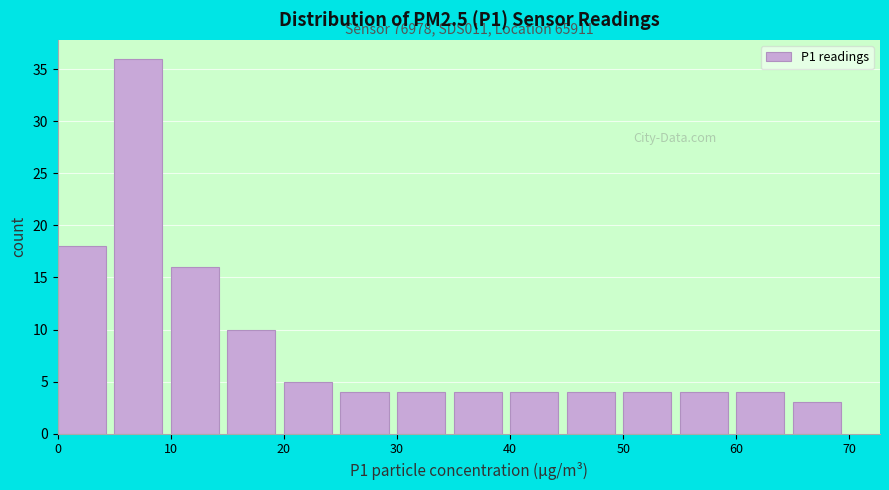

Over which range of the x-axis is the bar tallest?

5 to 10